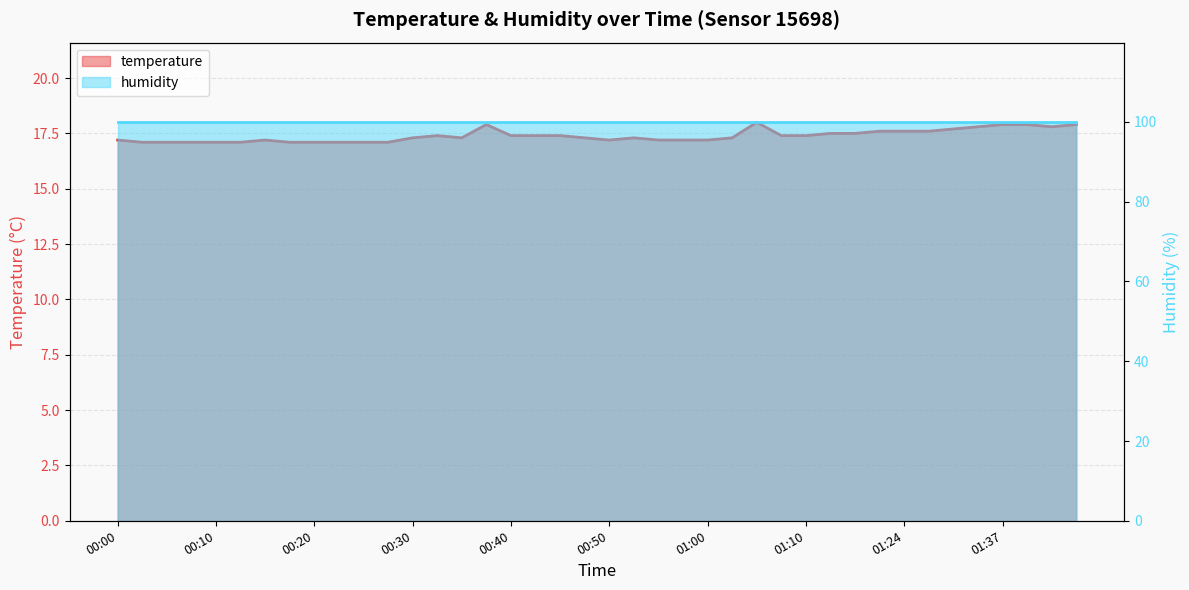

How many categories are shown in the chart?

40